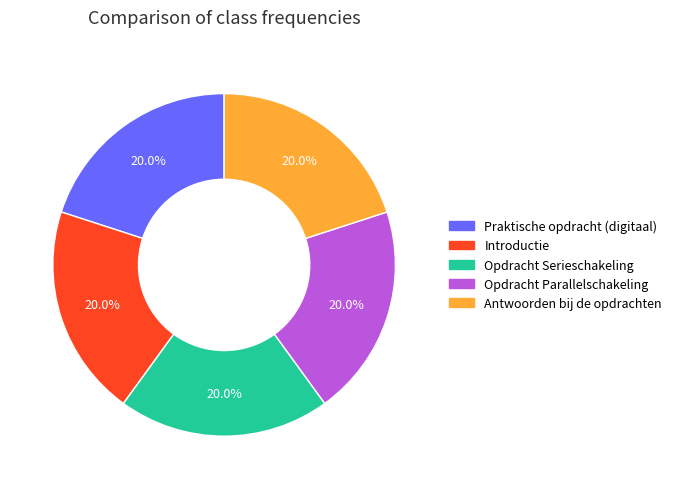

Approximately how many times larger is the value at Opdracht Serieschakeling compared to Antwoorden bij de opdrachten?

1.0